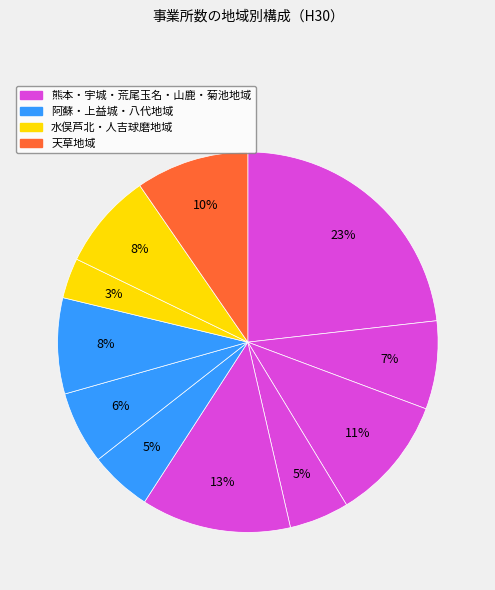

How many slices are in this pie chart?

11